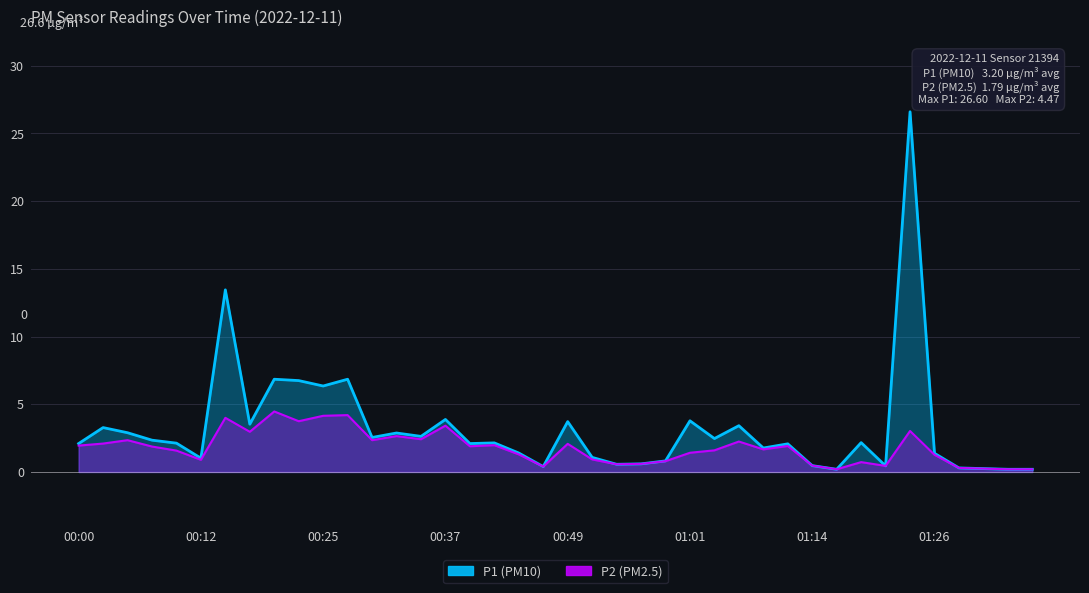

What is the maximum value shown in the chart?

26.6